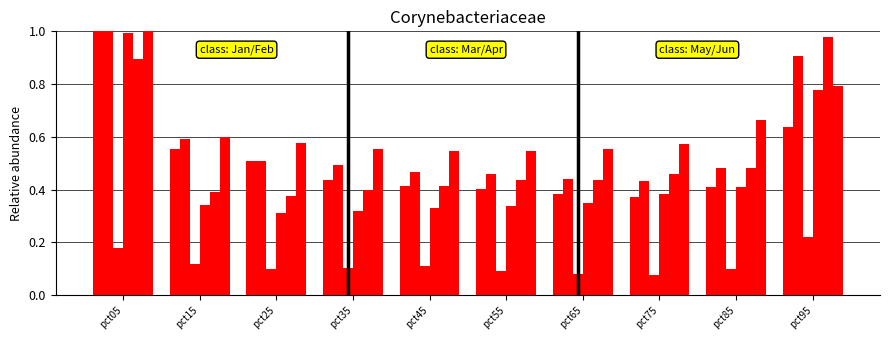

The Mar series shows 0.1 at pct65. True or false?

True